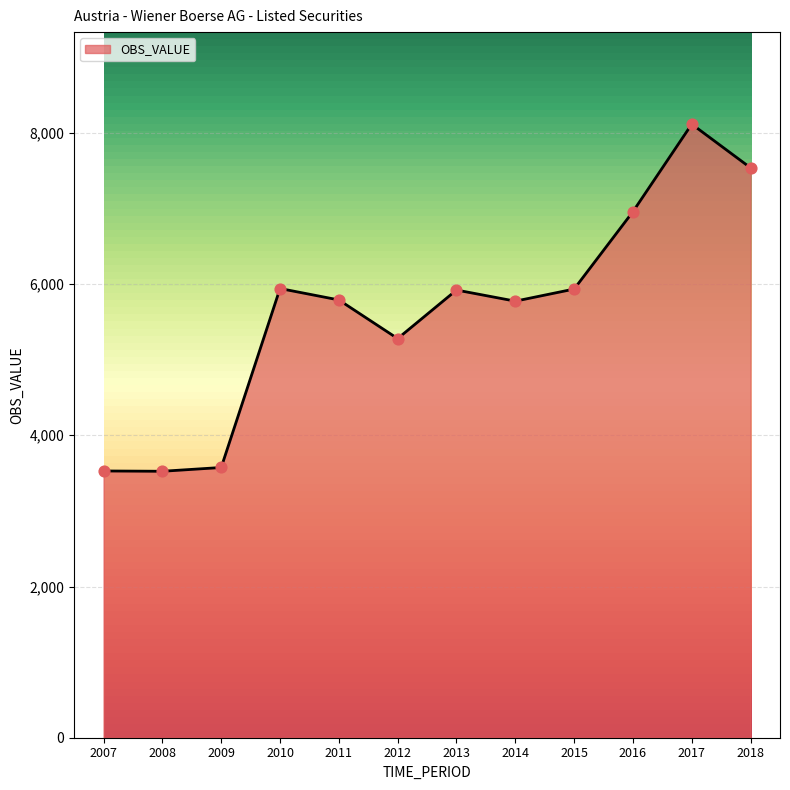

Which has a higher value, 2011 or 2008?

2011